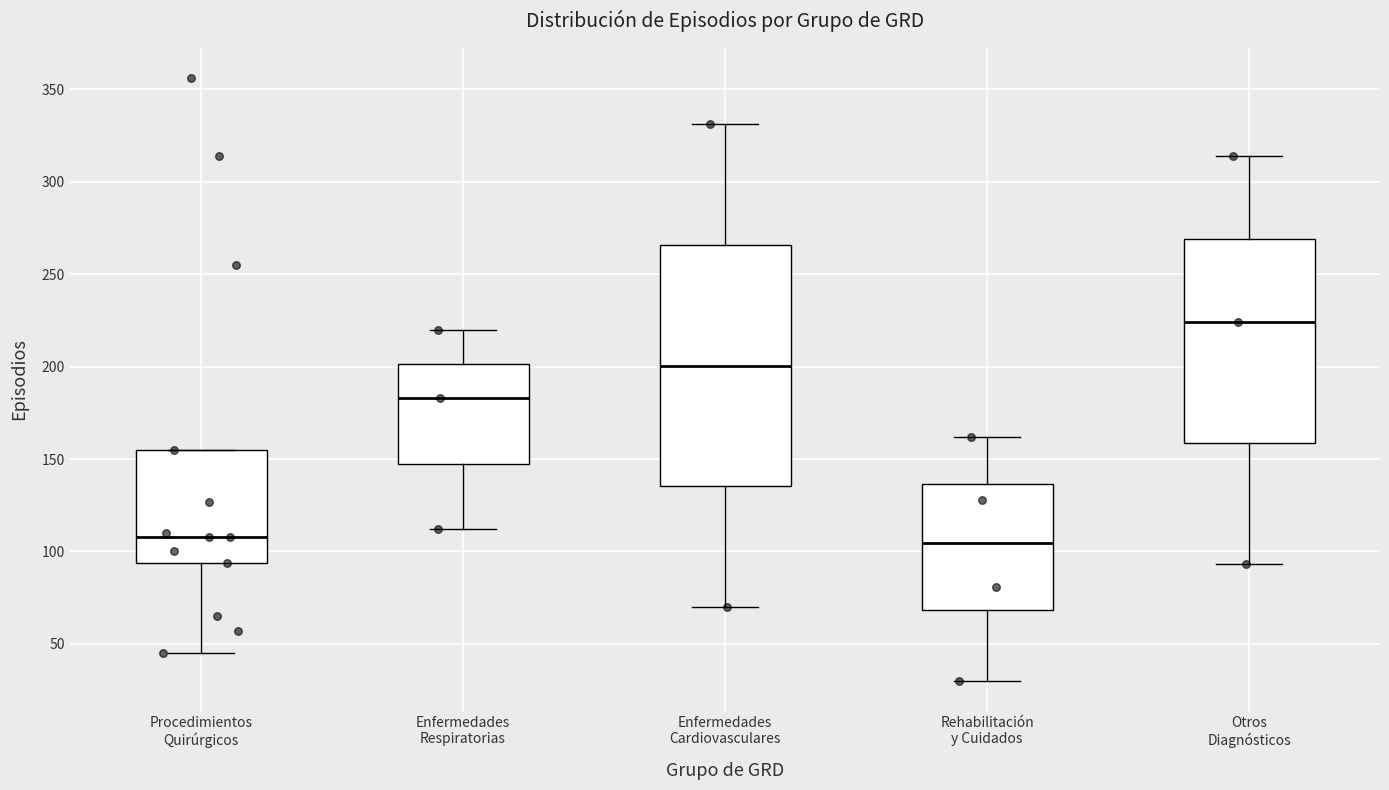

Reading left to right, read every box against the y-axis: the position of its median line, the range the box covers, and the ends of its whiskers. The values are not printed on the chart, so give them approximately, as read against the axis.

Procedimientos Quirúrgicos: median 110, box 95 to 155, whiskers 45 to 155
Enfermedades Respiratorias: median 185, box 150 to 200, whiskers 110 to 220
Enfermedades Cardiovasculares: median 200, box 135 to 265, whiskers 70 to 330
Rehabilitación y Cuidados: median 105, box 70 to 135, whiskers 30 to 160
Otros Diagnósticos: median 225, box 160 to 270, whiskers 95 to 315